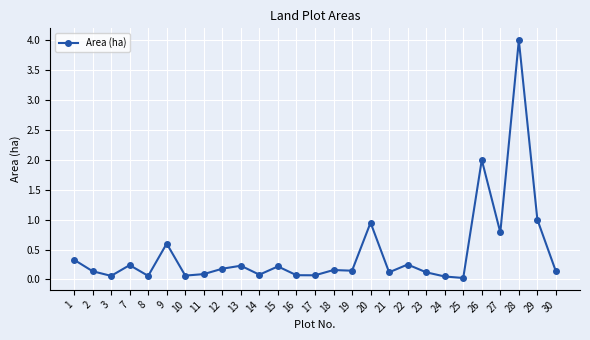

What is the value of the 26th point from the left?

1.0